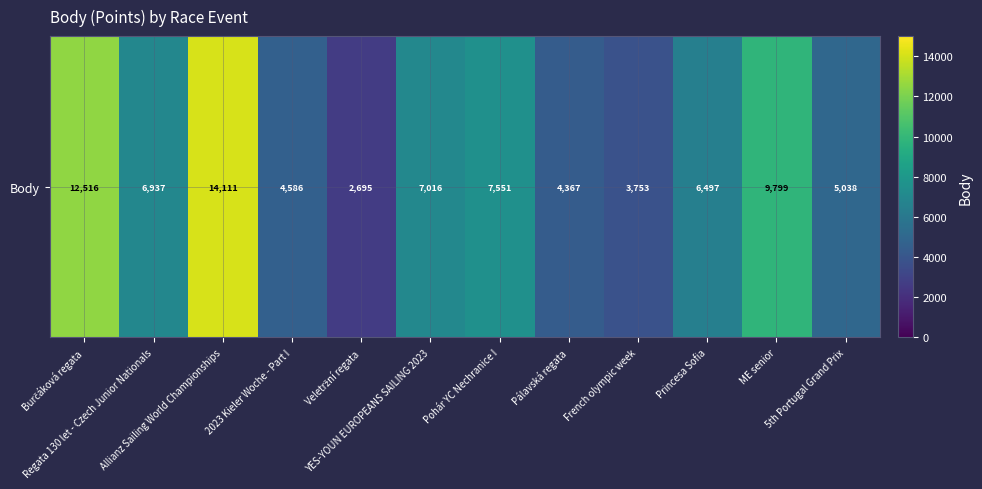

What is the ratio of the value at Veletržní regata to the value at 2023 Kieler Woche - Part I?

0.6